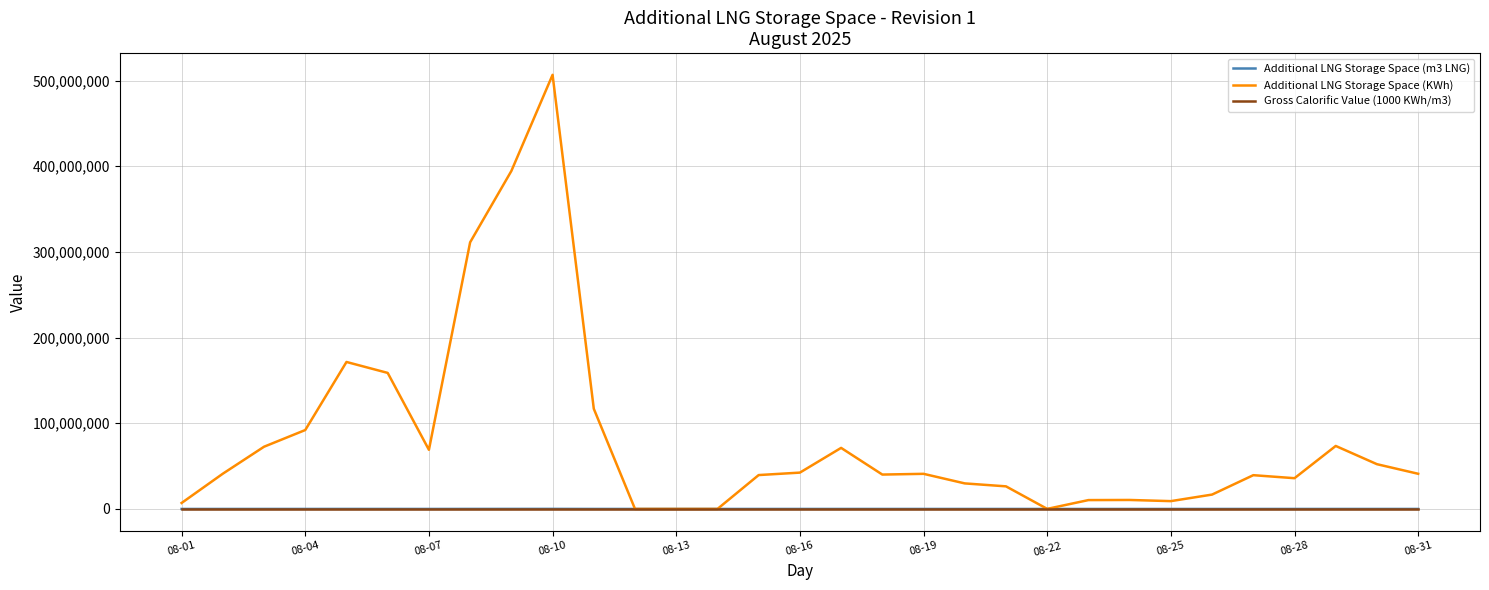

Which series has the widest spread of values?

Additional LNG Storage Space (KWh)